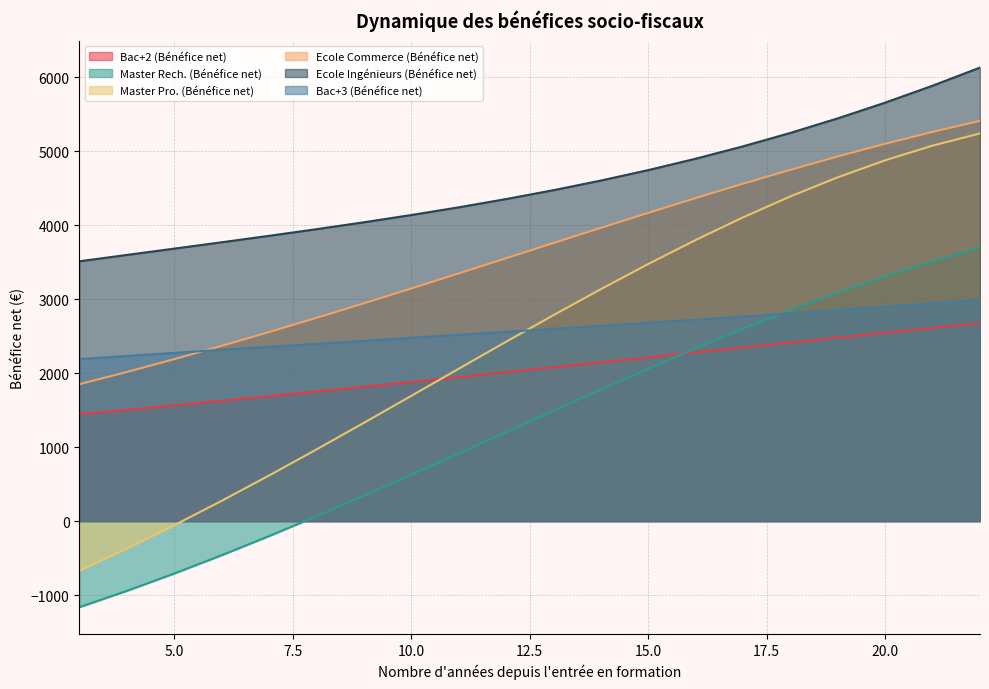

What is the total value across all series at 8?

11871.5